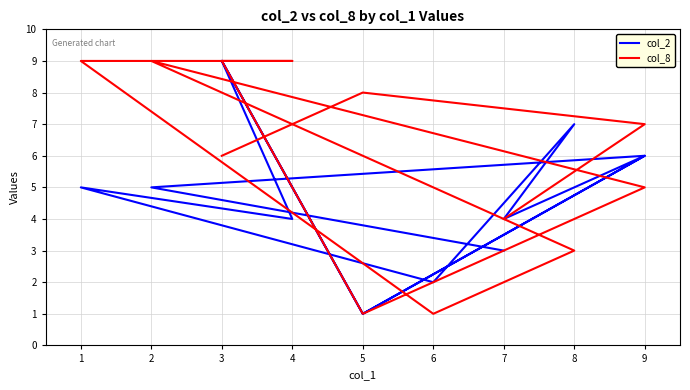

What are all the series names shown in the legend?

col_2, col_8